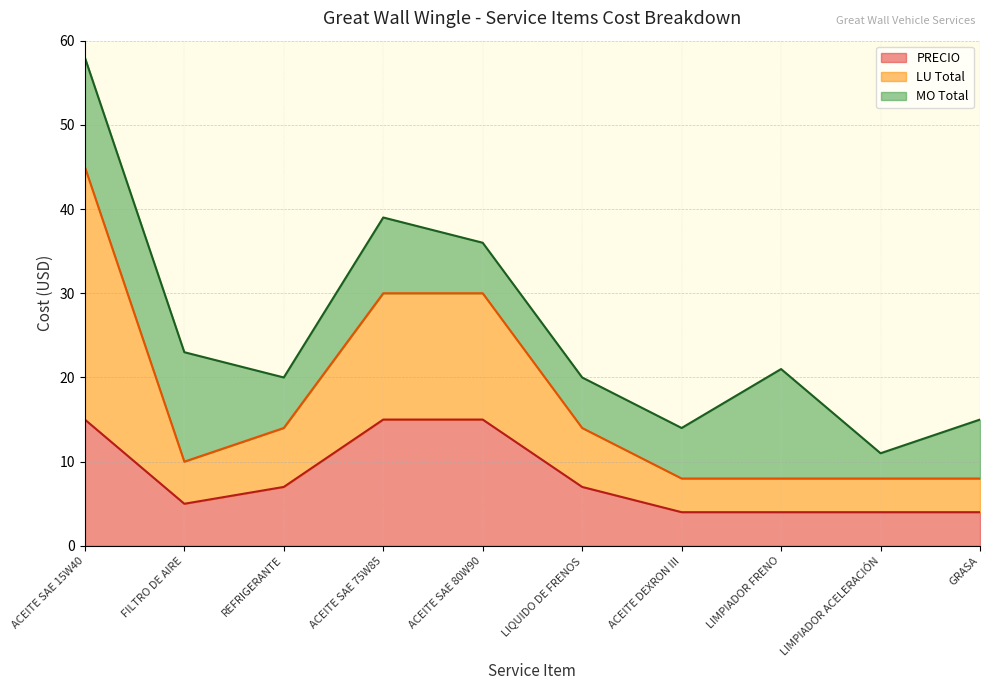

The value of PRECIO at ACEITE SAE 80W90 is 8. True or false?

False